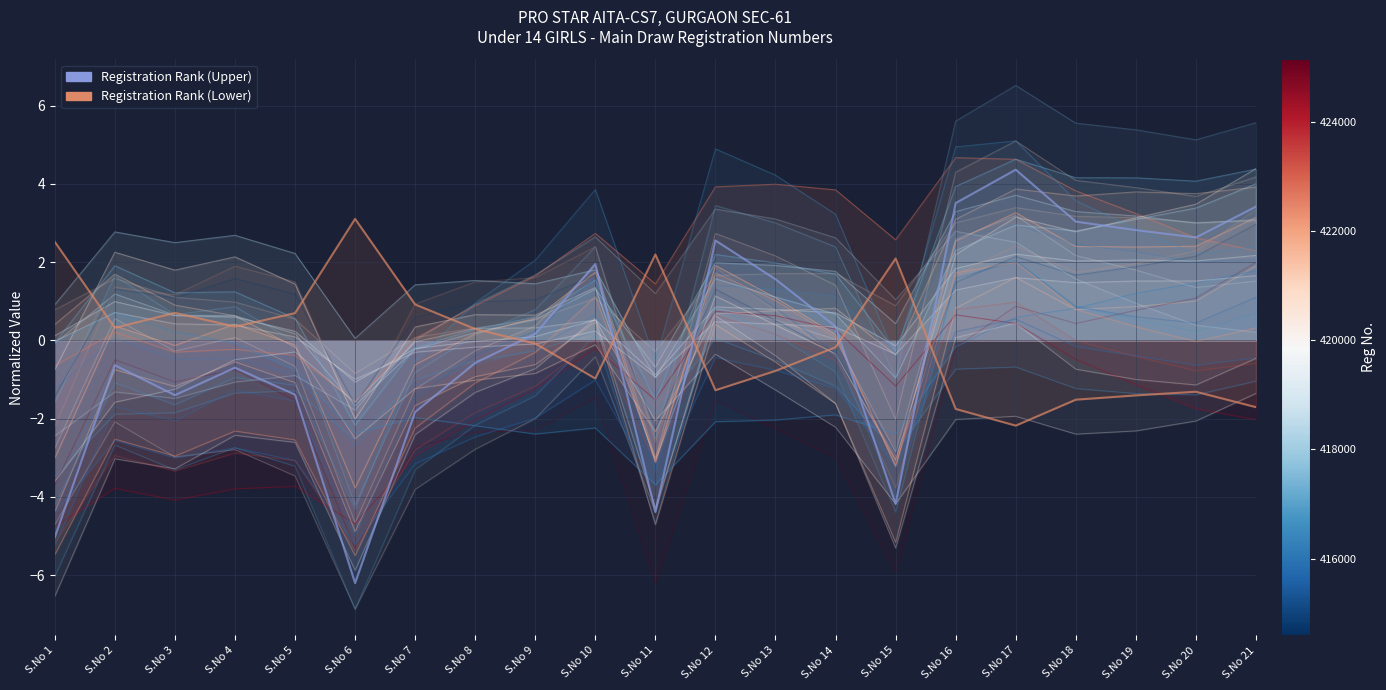

Which has a higher value, S.No 19 or S.No 3?

S.No 19